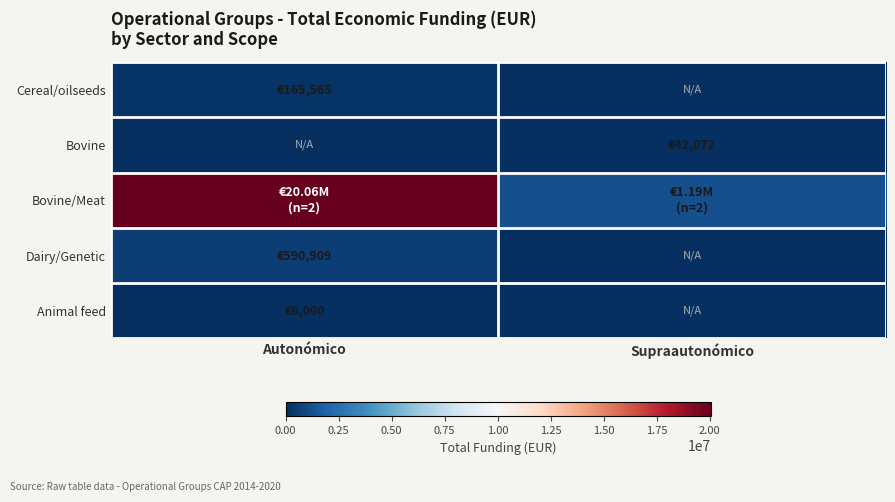

What is the spread (max minus min) of values at Autonómico?

20060699